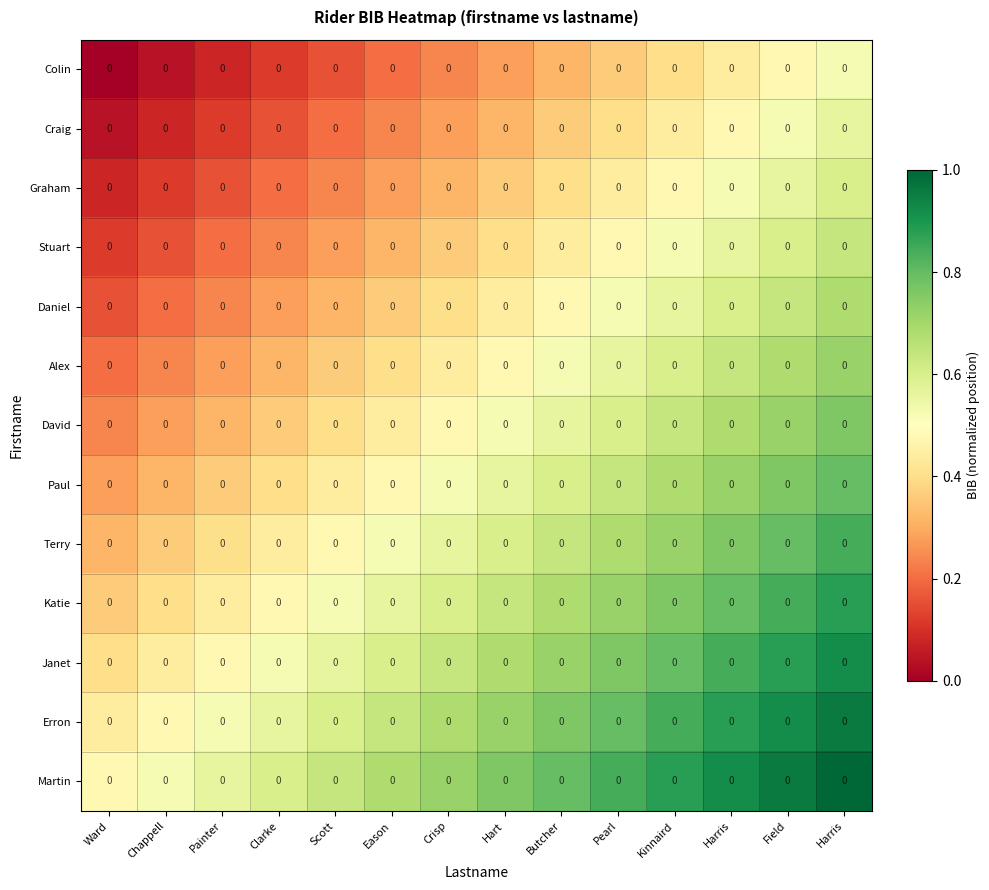

Reading left to right, transcribe all the data shown in this chart.

Colin: Ward=0.0	Chappell=0.0	Painter=0.0	Clarke=0.0	Scott=0.0	Eason=0.0	Crisp=0.0	Hart=0.0	Butcher=0.0	Pearl=0.0	Kinnaird=0.0	Harris=0.0	Field=0.0	Harris=0.0
Craig: Ward=0.0	Chappell=0.0	Painter=0.0	Clarke=0.0	Scott=0.0	Eason=0.0	Crisp=0.0	Hart=0.0	Butcher=0.0	Pearl=0.0	Kinnaird=0.0	Harris=0.0	Field=0.0	Harris=0.0
Graham: Ward=0.0	Chappell=0.0	Painter=0.0	Clarke=0.0	Scott=0.0	Eason=0.0	Crisp=0.0	Hart=0.0	Butcher=0.0	Pearl=0.0	Kinnaird=0.0	Harris=0.0	Field=0.0	Harris=0.0
Stuart: Ward=0.0	Chappell=0.0	Painter=0.0	Clarke=0.0	Scott=0.0	Eason=0.0	Crisp=0.0	Hart=0.0	Butcher=0.0	Pearl=0.0	Kinnaird=0.0	Harris=0.0	Field=0.0	Harris=0.0
Daniel: Ward=0.0	Chappell=0.0	Painter=0.0	Clarke=0.0	Scott=0.0	Eason=0.0	Crisp=0.0	Hart=0.0	Butcher=0.0	Pearl=0.0	Kinnaird=0.0	Harris=0.0	Field=0.0	Harris=0.0
Alex: Ward=0.0	Chappell=0.0	Painter=0.0	Clarke=0.0	Scott=0.0	Eason=0.0	Crisp=0.0	Hart=0.0	Butcher=0.0	Pearl=0.0	Kinnaird=0.0	Harris=0.0	Field=0.0	Harris=0.0
David: Ward=0.0	Chappell=0.0	Painter=0.0	Clarke=0.0	Scott=0.0	Eason=0.0	Crisp=0.0	Hart=0.0	Butcher=0.0	Pearl=0.0	Kinnaird=0.0	Harris=0.0	Field=0.0	Harris=0.0
Paul: Ward=0.0	Chappell=0.0	Painter=0.0	Clarke=0.0	Scott=0.0	Eason=0.0	Crisp=0.0	Hart=0.0	Butcher=0.0	Pearl=0.0	Kinnaird=0.0	Harris=0.0	Field=0.0	Harris=0.0
Terry: Ward=0.0	Chappell=0.0	Painter=0.0	Clarke=0.0	Scott=0.0	Eason=0.0	Crisp=0.0	Hart=0.0	Butcher=0.0	Pearl=0.0	Kinnaird=0.0	Harris=0.0	Field=0.0	Harris=0.0
Katie: Ward=0.0	Chappell=0.0	Painter=0.0	Clarke=0.0	Scott=0.0	Eason=0.0	Crisp=0.0	Hart=0.0	Butcher=0.0	Pearl=0.0	Kinnaird=0.0	Harris=0.0	Field=0.0	Harris=0.0
Janet: Ward=0.0	Chappell=0.0	Painter=0.0	Clarke=0.0	Scott=0.0	Eason=0.0	Crisp=0.0	Hart=0.0	Butcher=0.0	Pearl=0.0	Kinnaird=0.0	Harris=0.0	Field=0.0	Harris=0.0
Erron: Ward=0.0	Chappell=0.0	Painter=0.0	Clarke=0.0	Scott=0.0	Eason=0.0	Crisp=0.0	Hart=0.0	Butcher=0.0	Pearl=0.0	Kinnaird=0.0	Harris=0.0	Field=0.0	Harris=0.0
Martin: Ward=0.0	Chappell=0.0	Painter=0.0	Clarke=0.0	Scott=0.0	Eason=0.0	Crisp=0.0	Hart=0.0	Butcher=0.0	Pearl=0.0	Kinnaird=0.0	Harris=0.0	Field=0.0	Harris=0.0